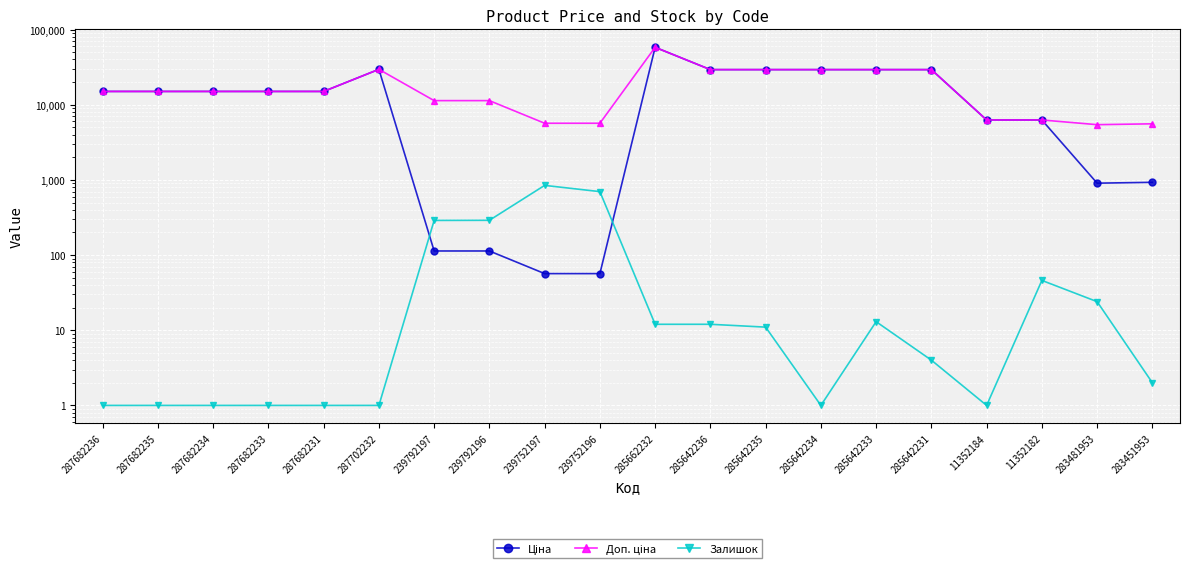

How many categories are shown in the chart?

20